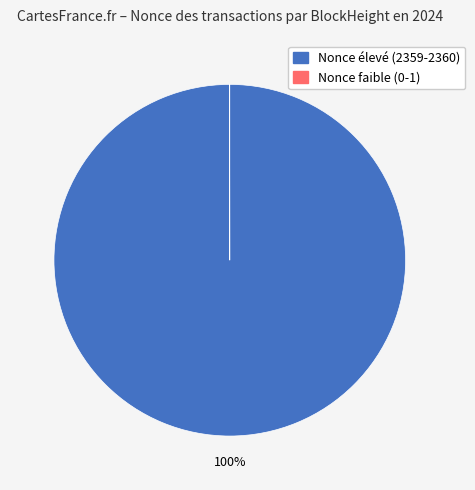

To the nearest percent, what is the difference between the largest and smallest slice percentages?

100%